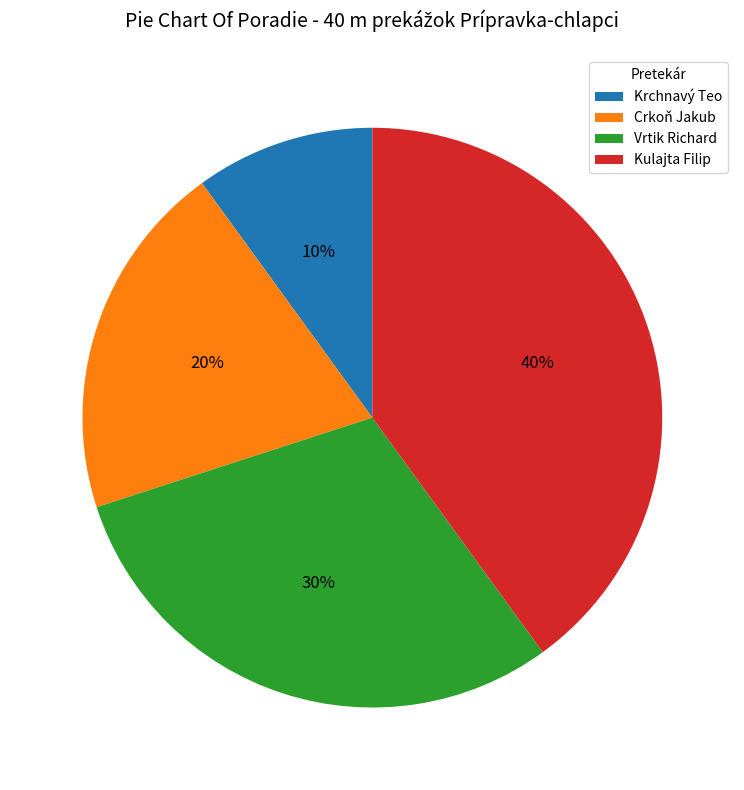

To the nearest percent, what is the difference between the Kulajta Filip and Crkoň Jakub slice percentages?

20%